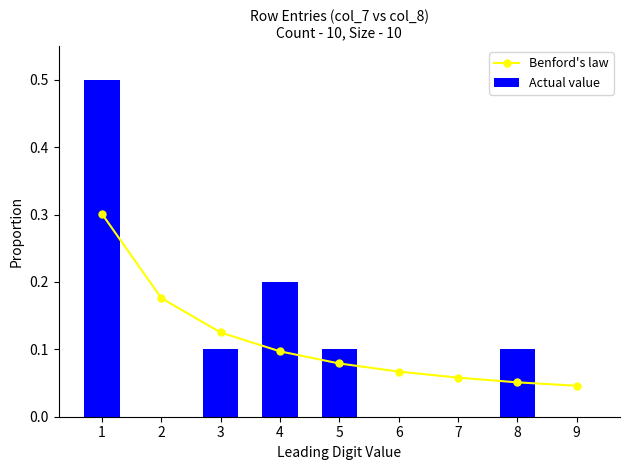

Count the Benford's law values in the range 0 to 1.

9